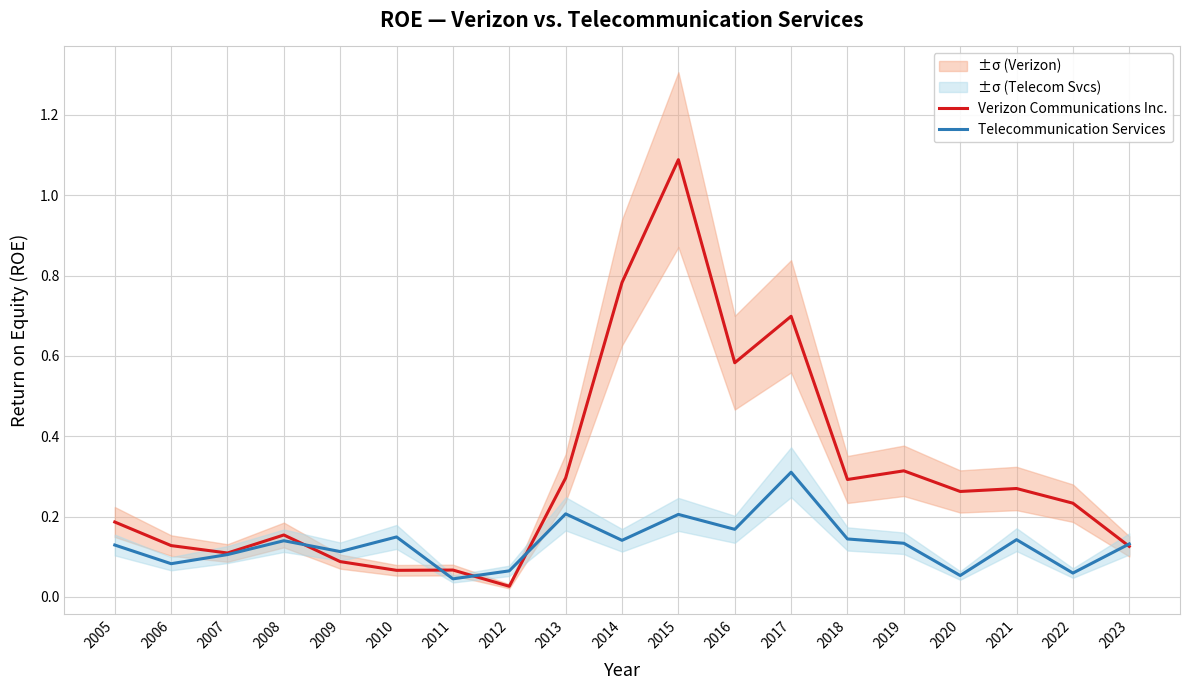

What is the value of the Telecommunication Services point at the 3rd from the left?

0.1